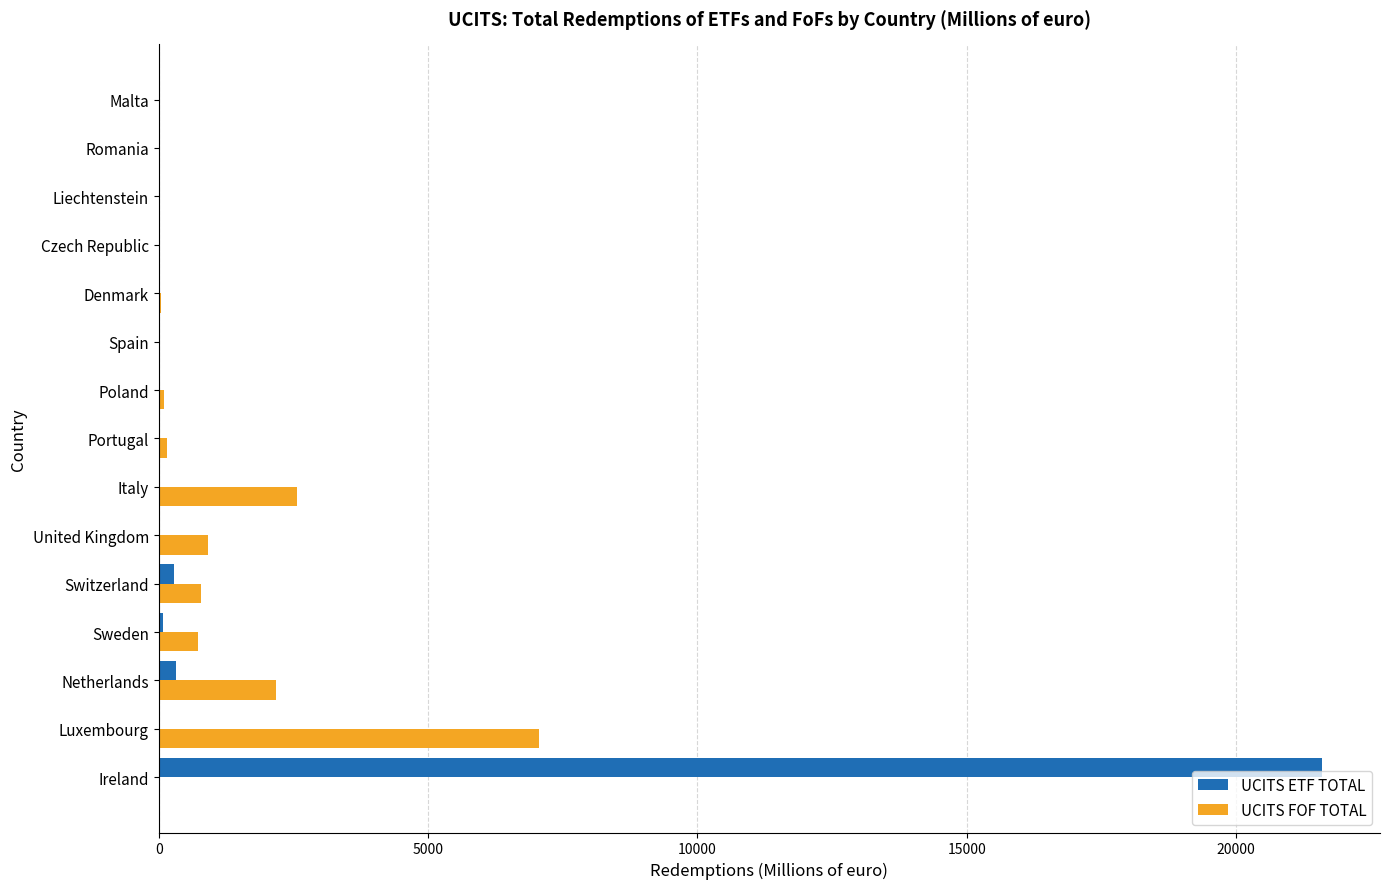

Which category has the highest value in the UCITS FOF TOTAL series?

Luxembourg